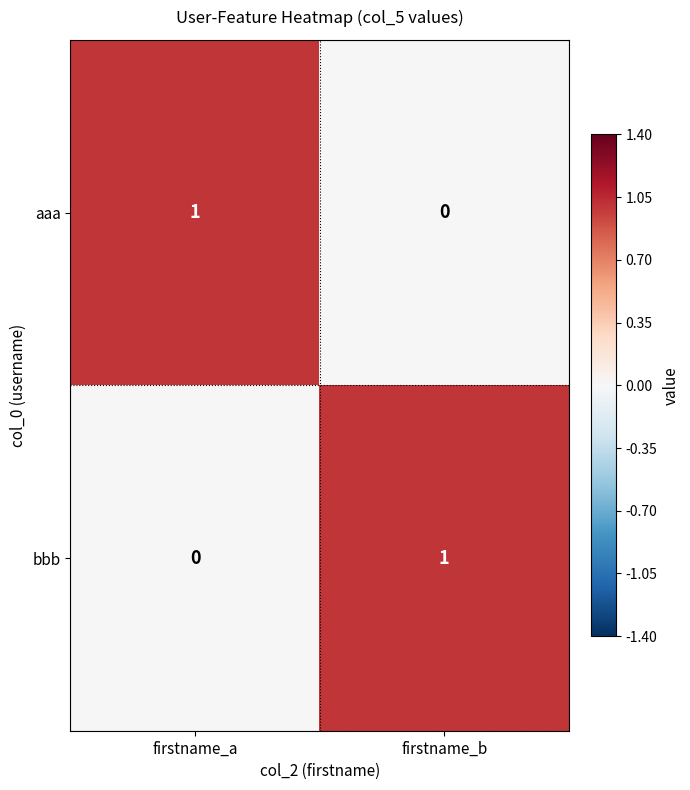

How many values in aaa are above zero?

1